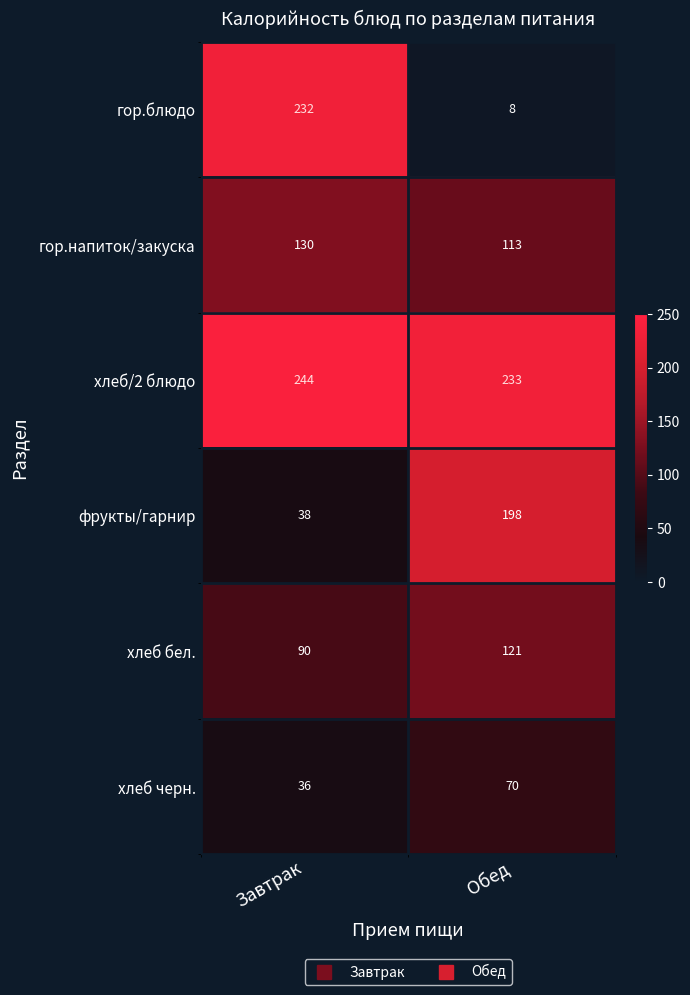

What is the total value across all series at Завтрак?

770